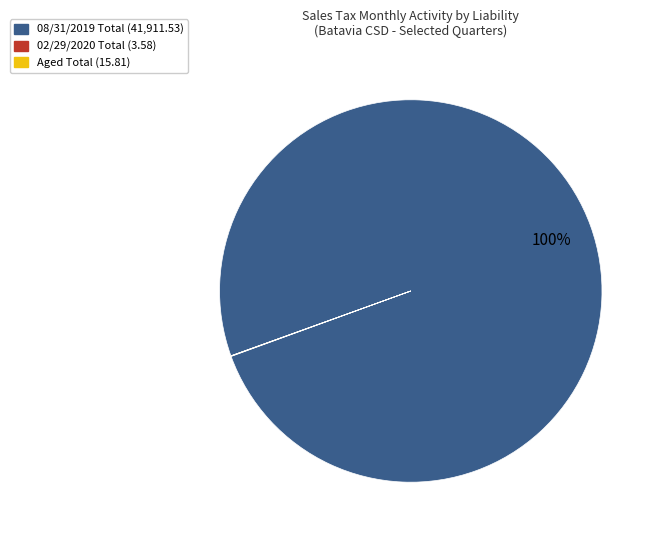

To the nearest percent, what is the difference between the largest and smallest slice percentages?

100%